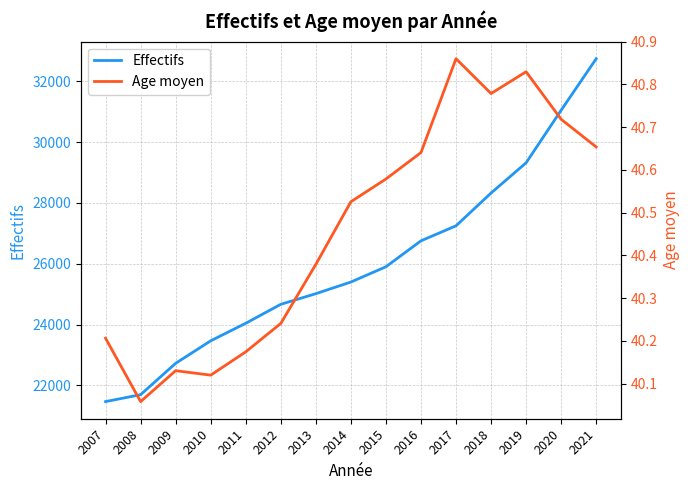

Is it true that Effectifs equals 23465.0 at 2010?

True